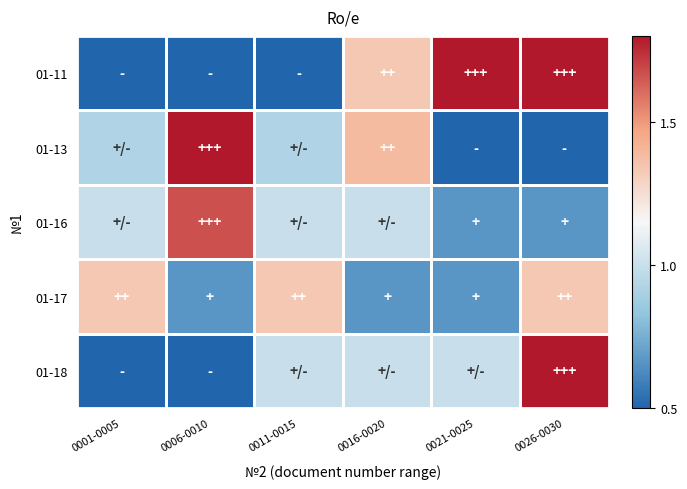

Which series changed the most between 0001-0005 and 0006-0010?

01-13